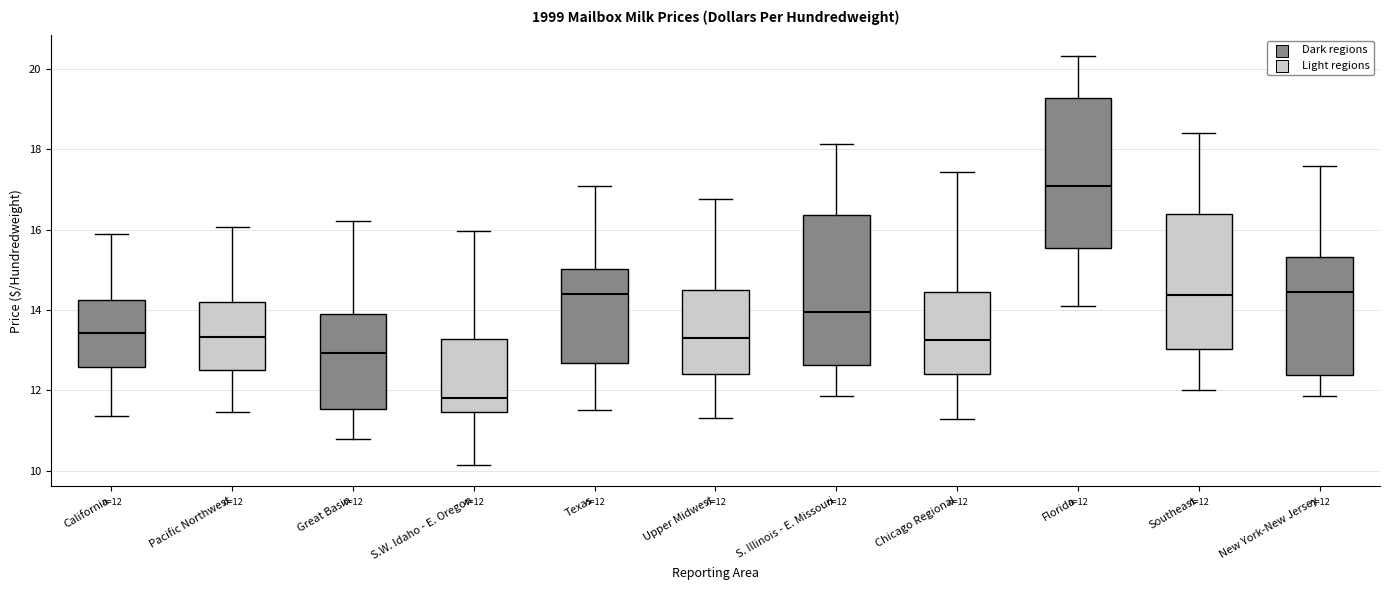

Which box's median line is the lowest?

S.W. Idaho - E. Oregon